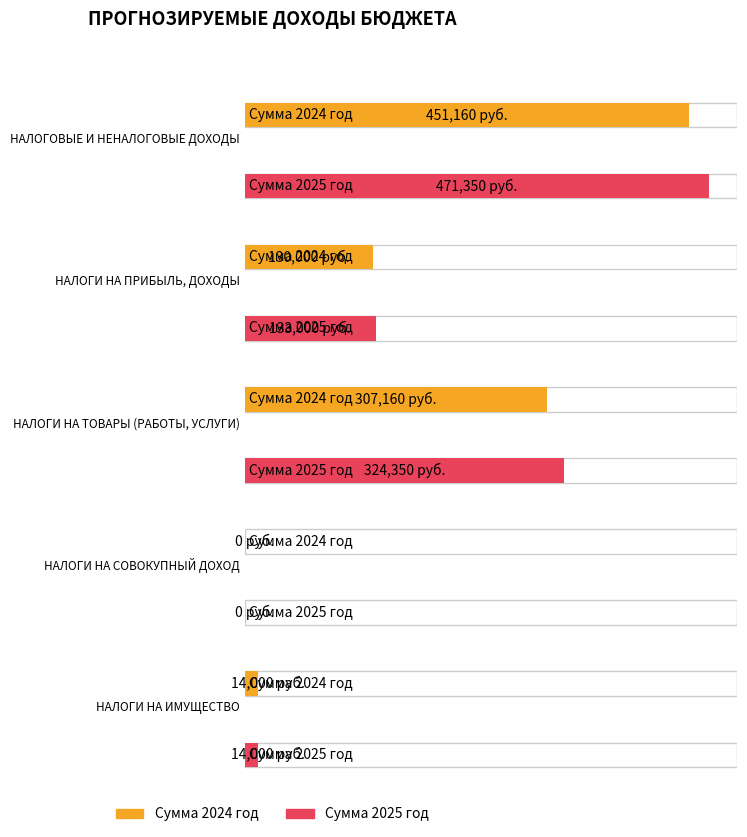

Where does the Сумма 2024 год series first go above 130000?

НАЛОГОВЫЕ И НЕНАЛОГОВЫЕ ДОХОДЫ